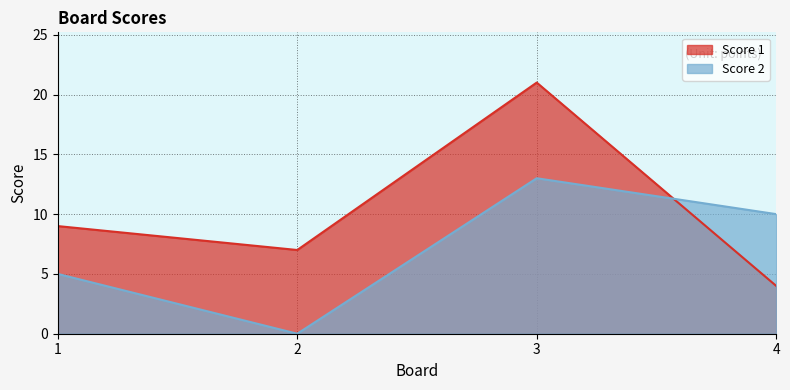

Where does the Score 1 series first go above 9?

3